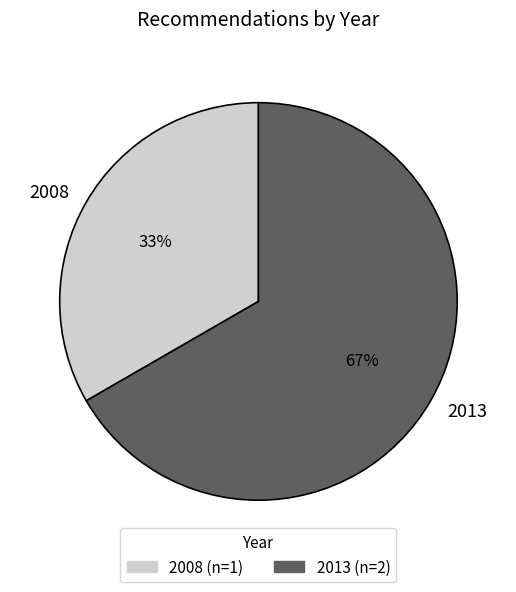

Count the number of slices in the pie.

2